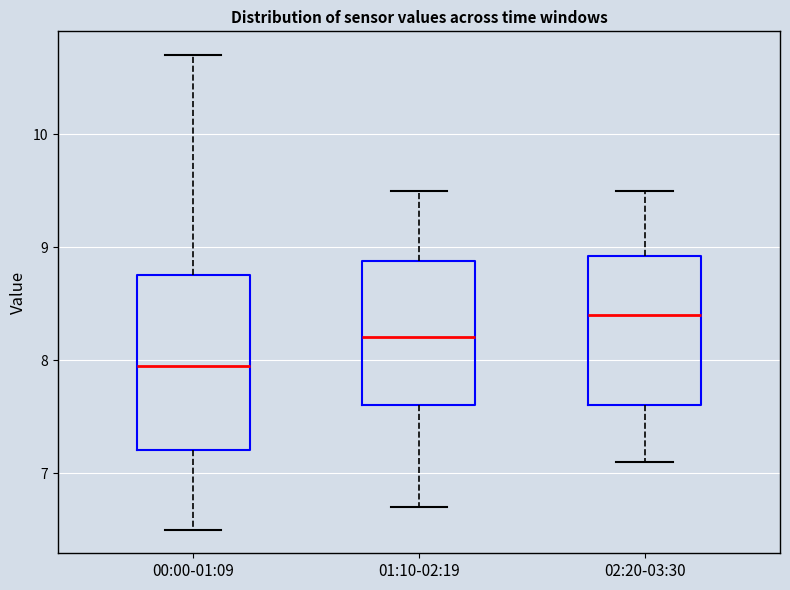

Comparing the boxes themselves (not the whiskers), which one is the tallest?

00:00-01:09